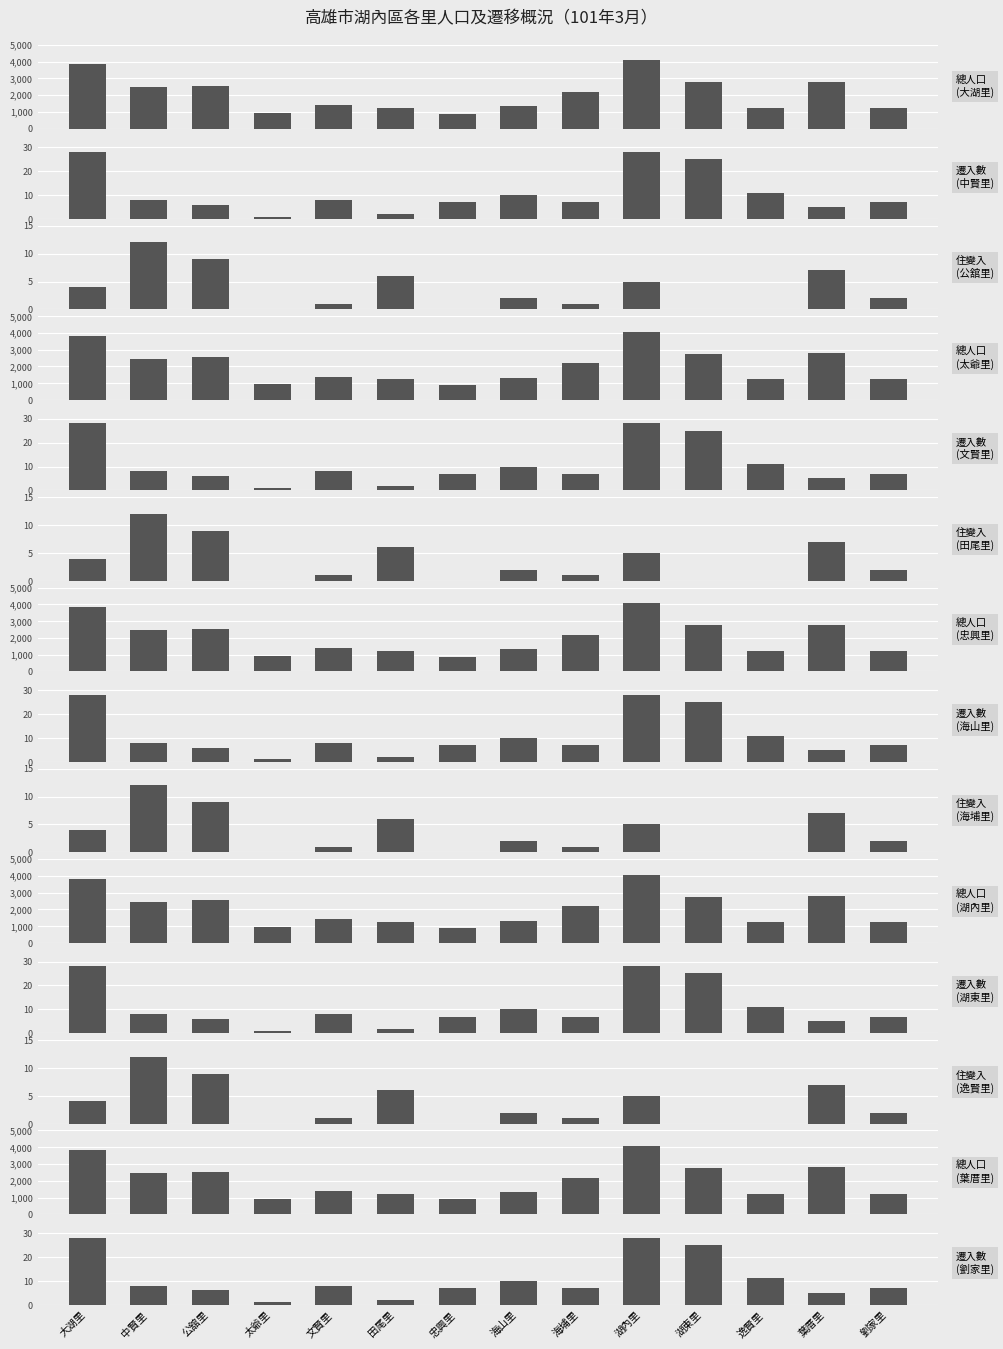

At how many categories does at least one series exceed 3153?

2